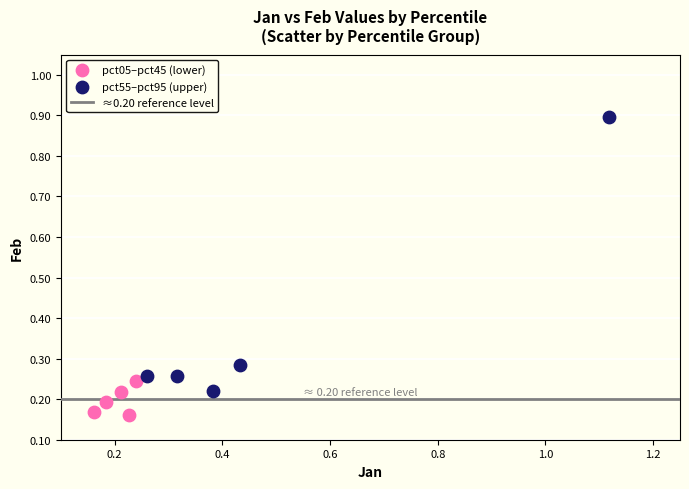

Which series reaches the minimum Y coordinate?

pct05–pct45 (lower)